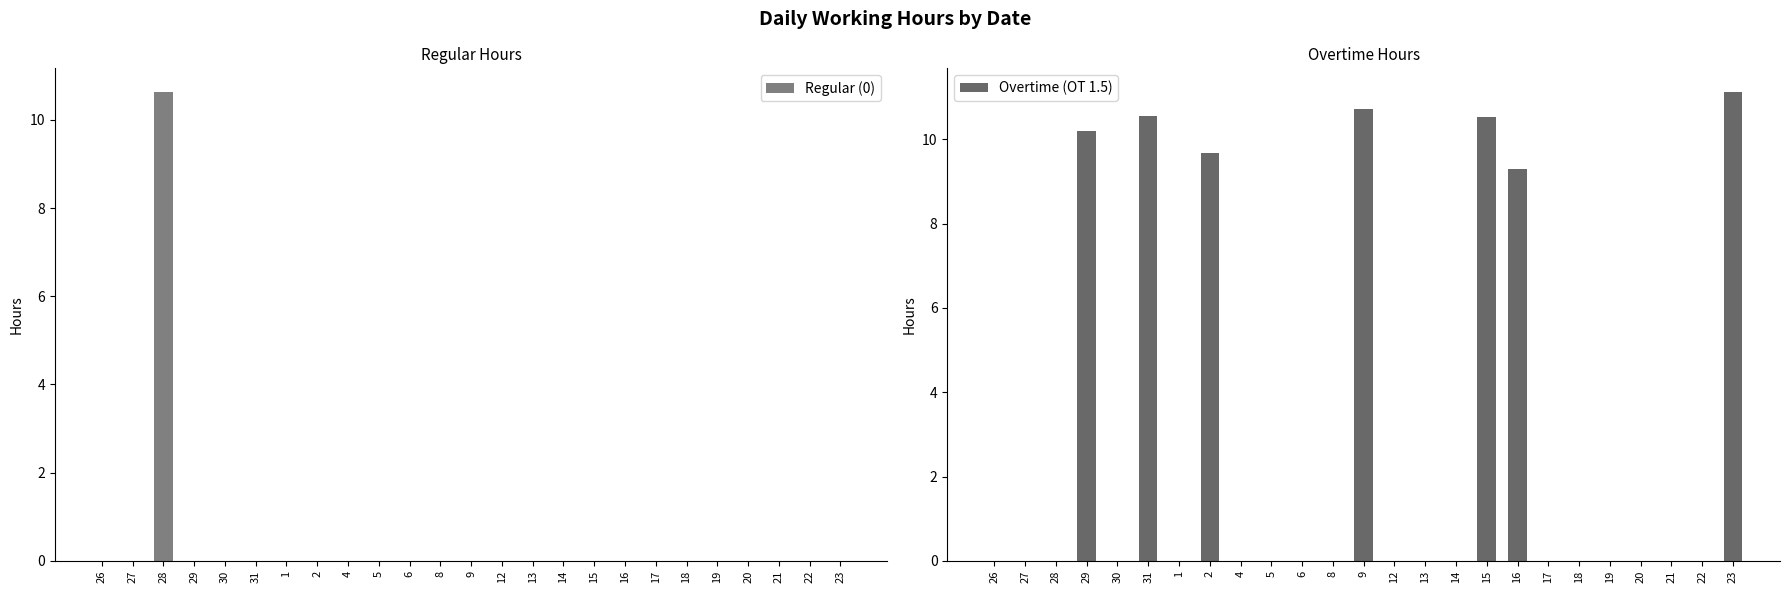

List the labels in order of Regular (0) value, largest first.

28, 26, 27, 29, 30, 31, 1, 2, 4, 5, 6, 8, 9, 12, 13, 14, 15, 16, 17, 18, 19, 20, 21, 22, 23